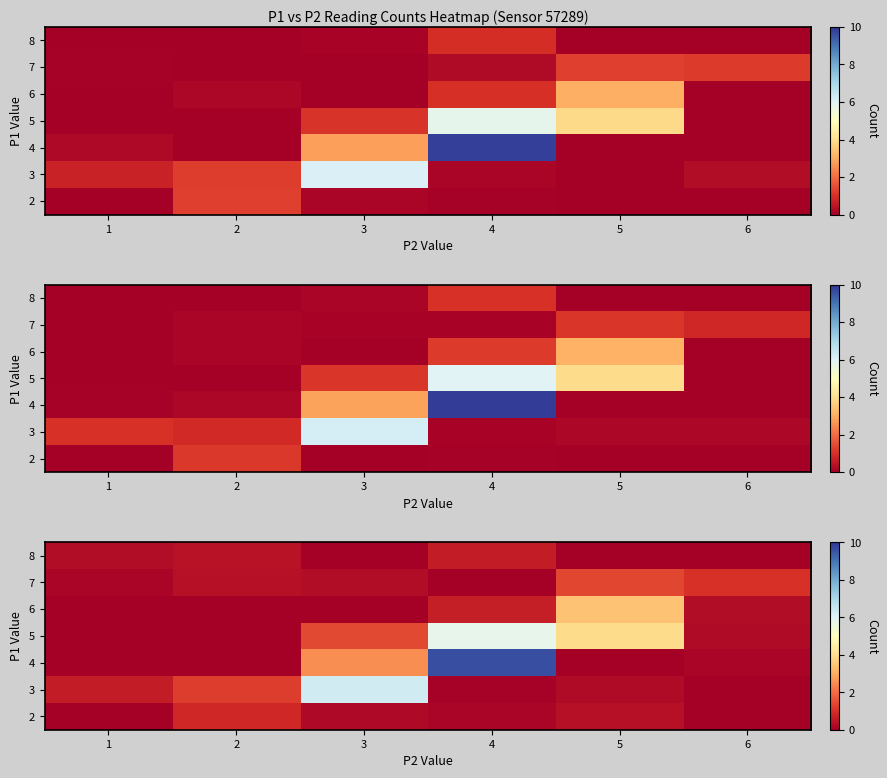

The value of row_5 at 5 is 0.2. True or false?

False